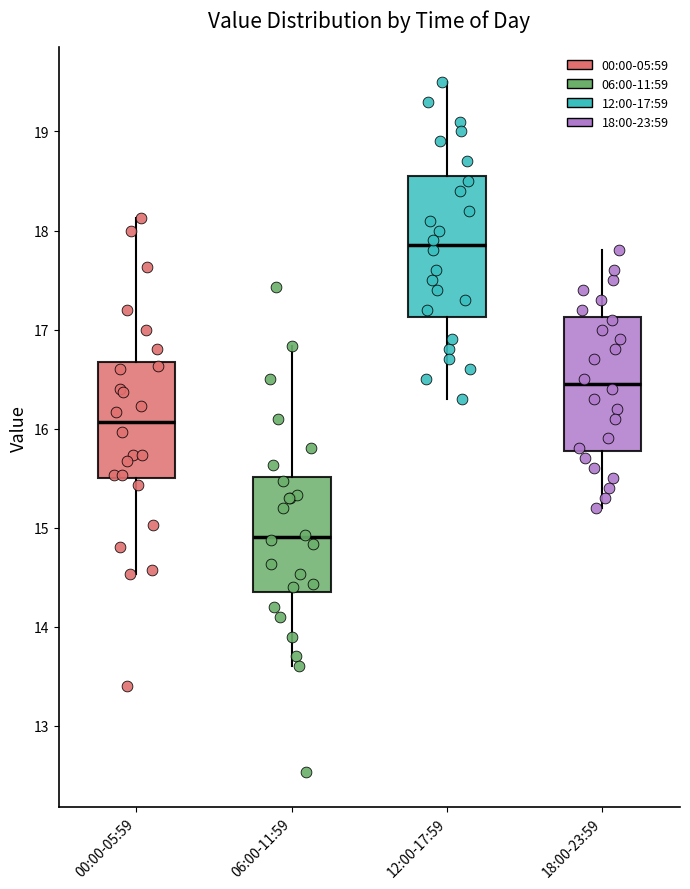

Where is the lower edge of the box for 18:00-23:59 on the y-axis? The values are not printed on the chart, so give them approximately, as read against the axis.

15.8